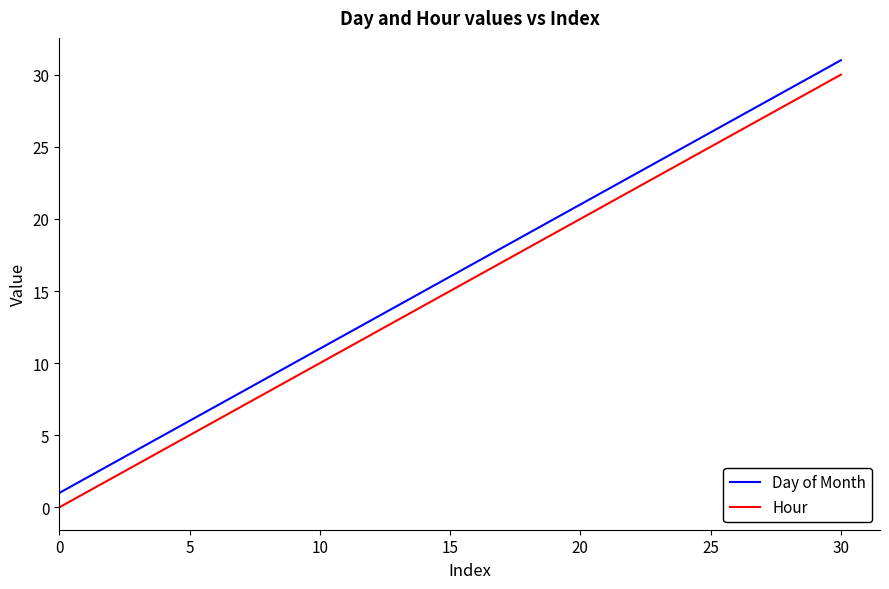

Reading left to right, what are all the values shown in this chart?

Day of Month: 1	2	3	4	5	6	7	8	9	10	11	12	13	14	15	16	17	18	19	20	21	22	23	24	25	26	27	28	29	30	31
Hour: 0	1	2	3	4	5	6	7	8	9	10	11	12	13	14	15	16	17	18	19	20	21	22	23	24	25	26	27	28	29	30